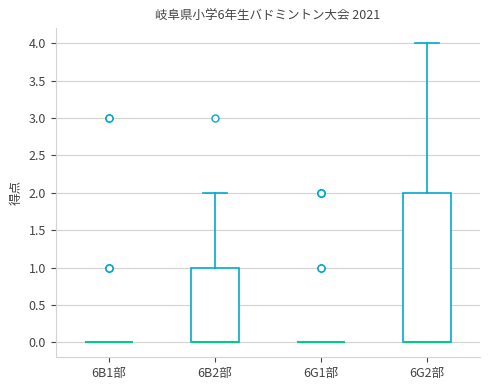

Comparing the boxes themselves (not the whiskers), which one is the tallest?

6G2部